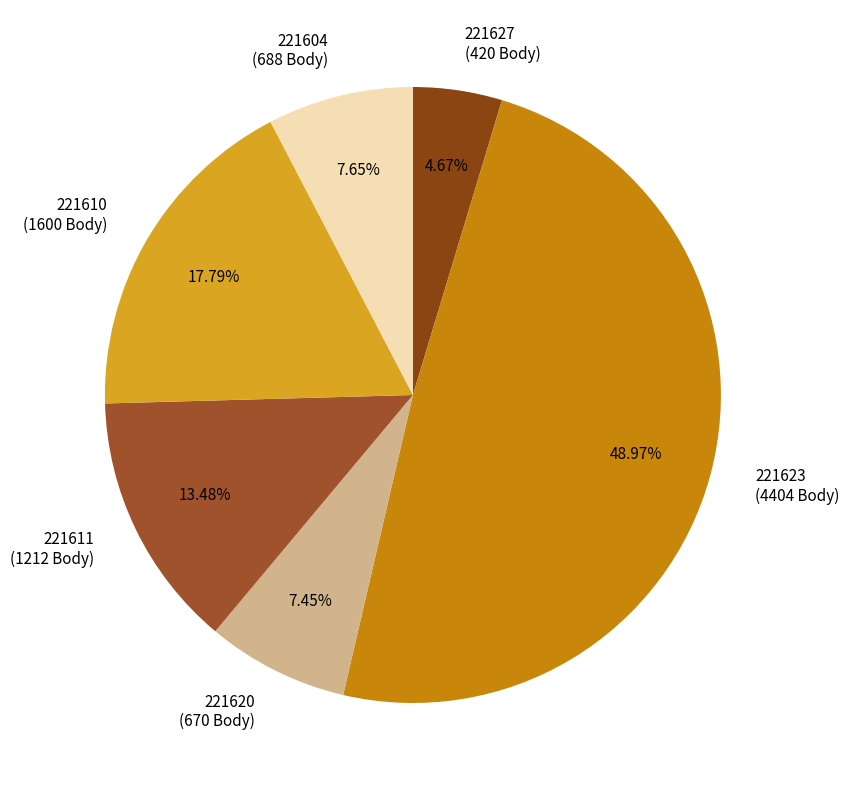

How many slices are in this pie chart?

6